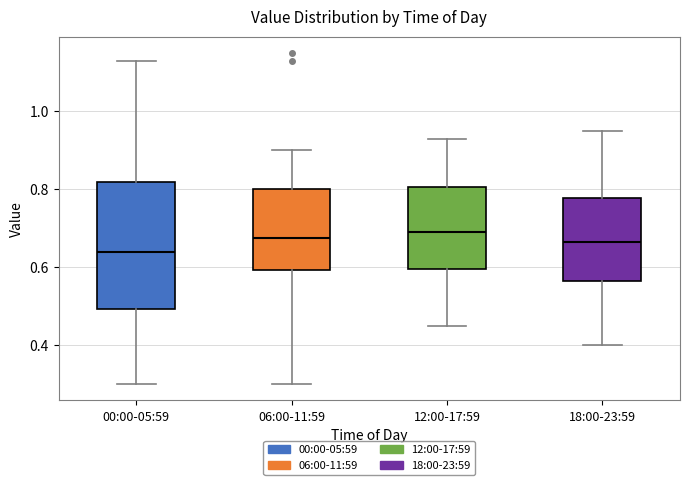

Where is the upper edge of the box for 06:00-11:59 on the y-axis? The values are not printed on the chart, so give them approximately, as read against the axis.

0.80